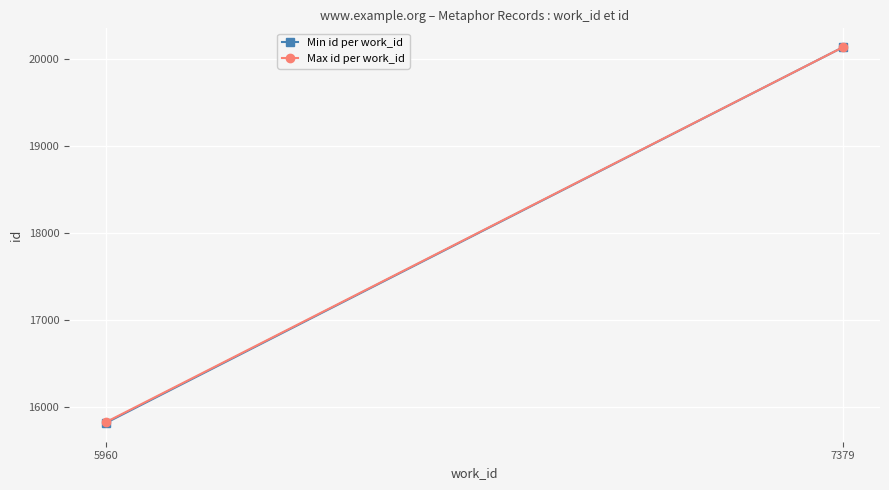

What is the total value across all series at 7379?

40270